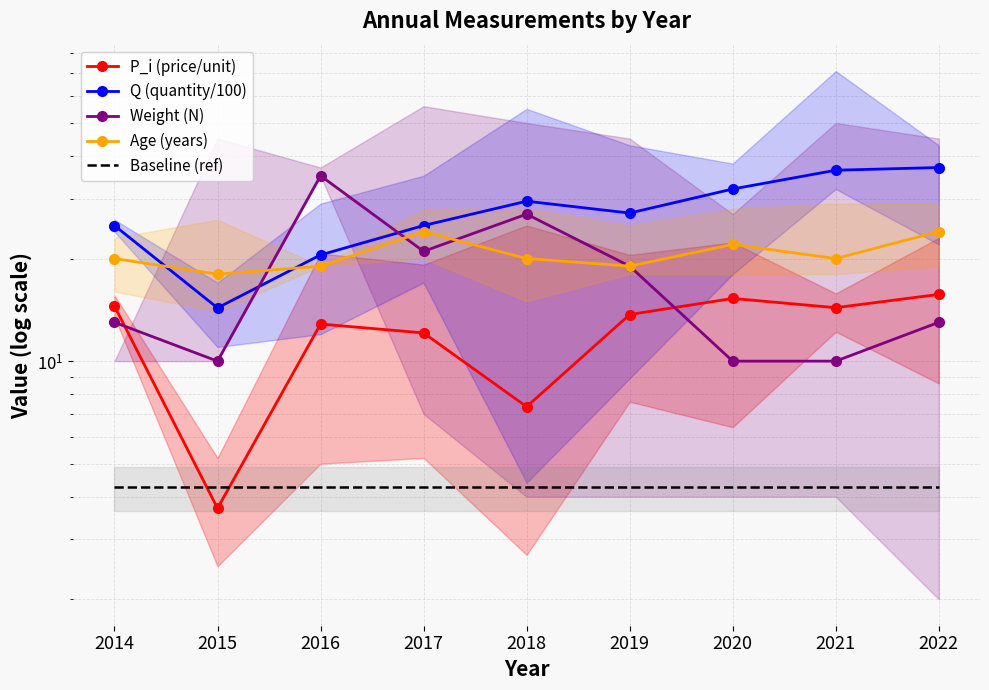

List the series in order of their peak value, lowest first.

Baseline (ref), P_i (price/unit), Age (years), Weight (N), Q (quantity/100)